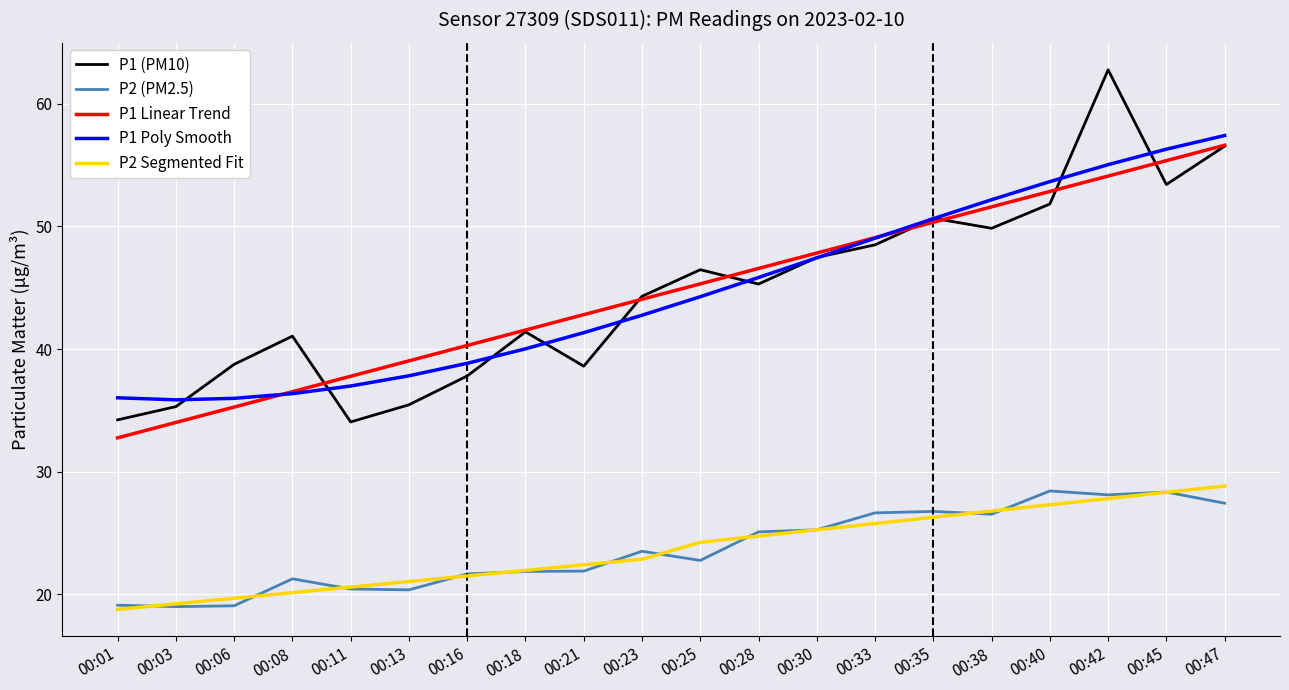

True or false: P1 Poly Smooth and P2 (PM2.5) intersect in this chart.

False